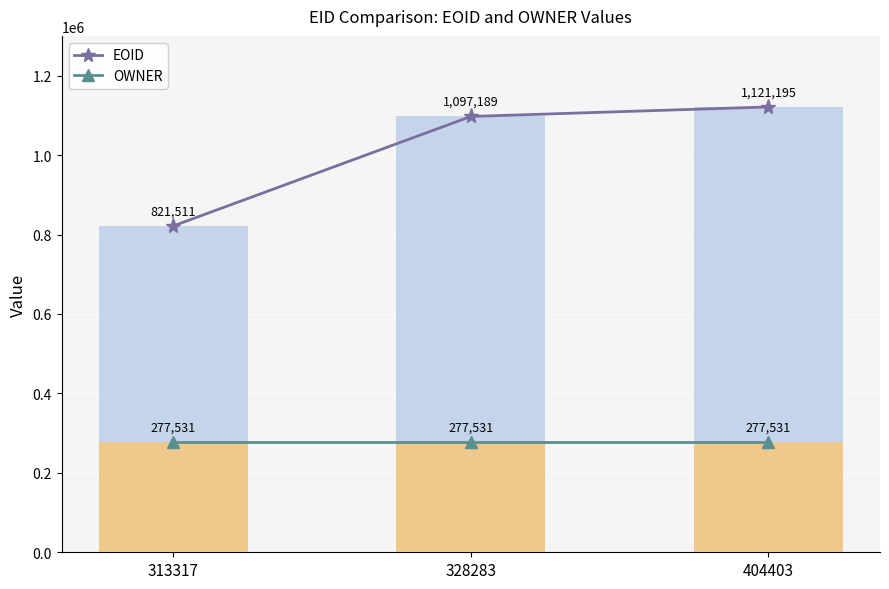

Reading left to right, what are all the values shown in this chart?

EOID: 313317=821511	328283=1097189	404403=1121195
OWNER: 313317=277531	328283=277531	404403=277531